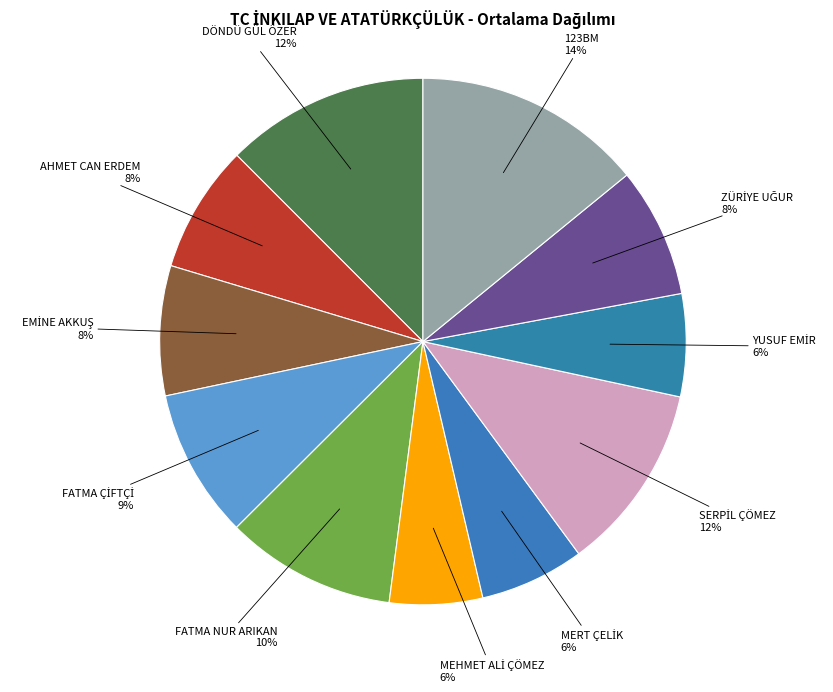

To the nearest percent, what is the average slice percentage?

9%